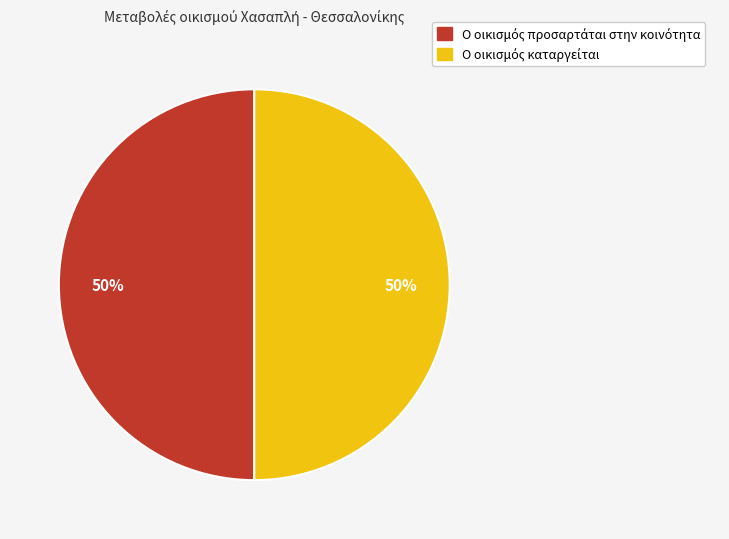

To the nearest percent, what is the average slice percentage?

50%